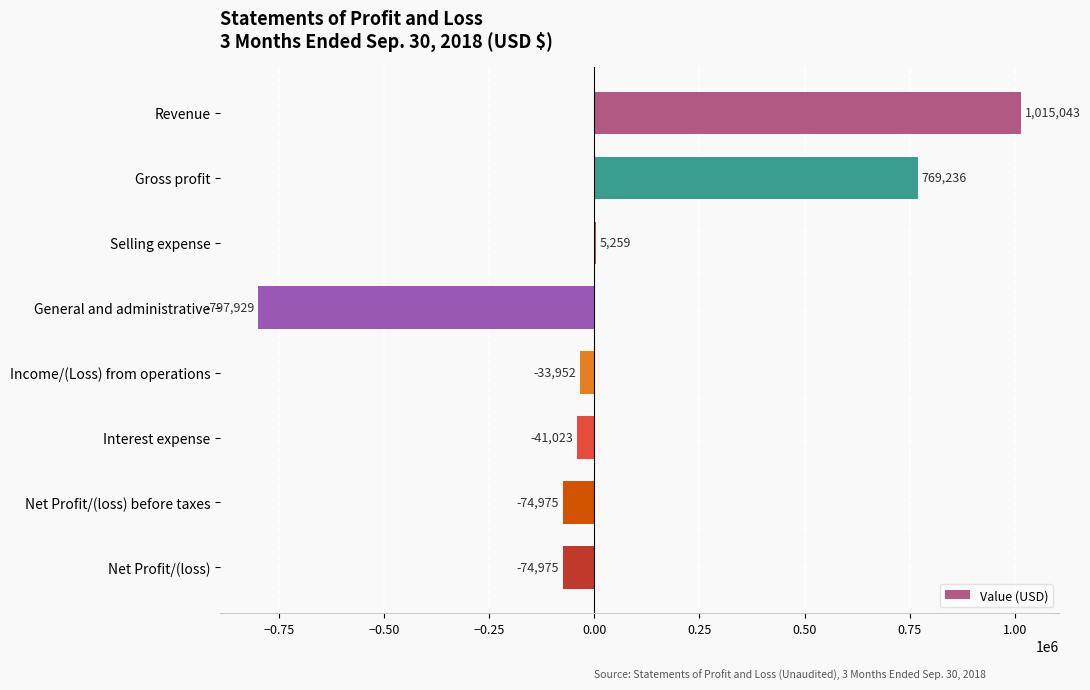

Between Net Profit/(loss) and Gross profit, which is larger?

Gross profit